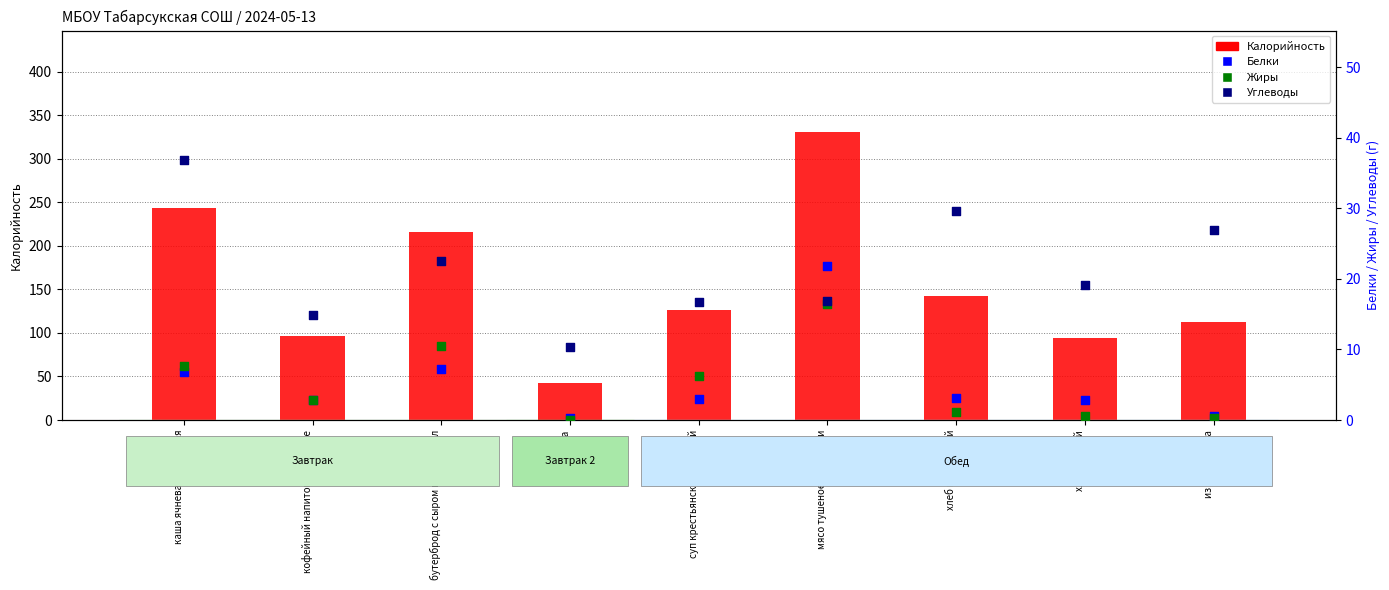

Which series has the largest Y range (max minus min)?

Калорийность